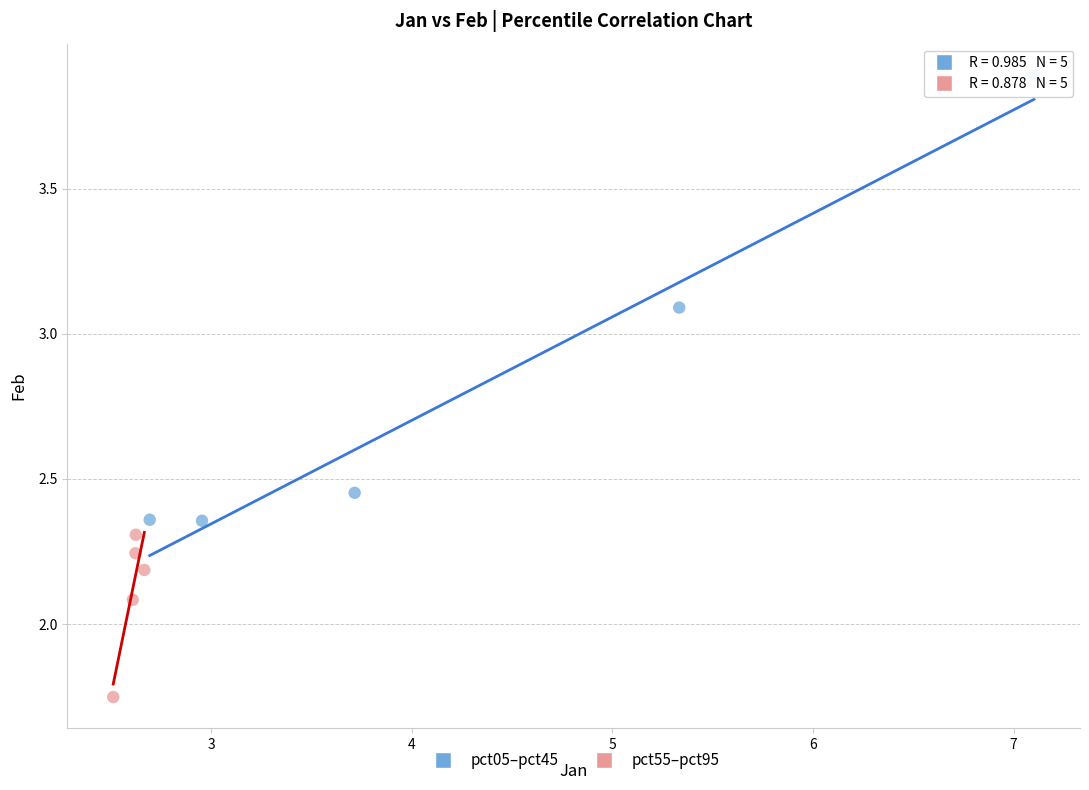

Which series has the widest spread of Y values?

pct05–pct45